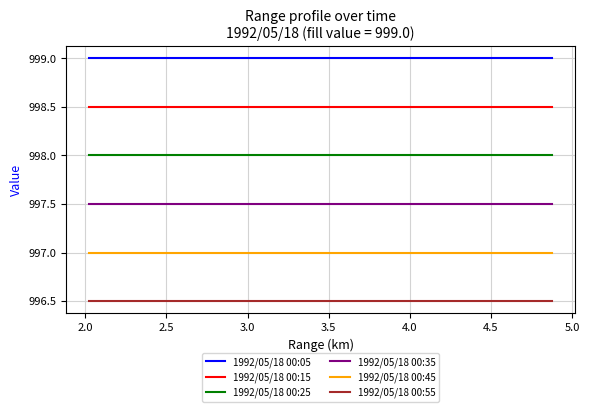

True or false: 1992/05/18 00:15 and 1992/05/18 00:05 intersect in this chart.

False